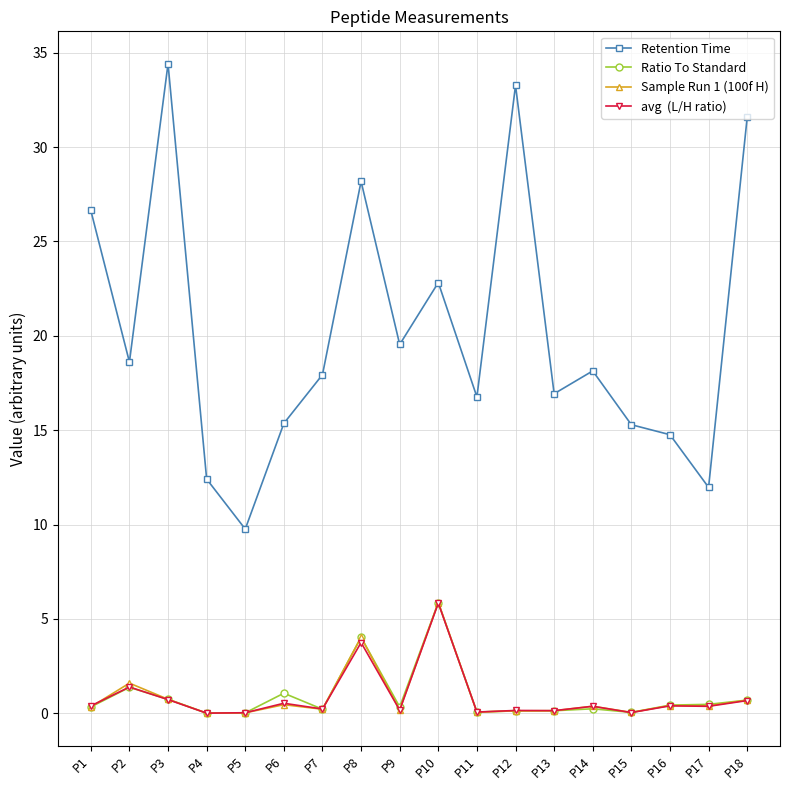

What is the difference between the highest and lowest values at P2?

17.2